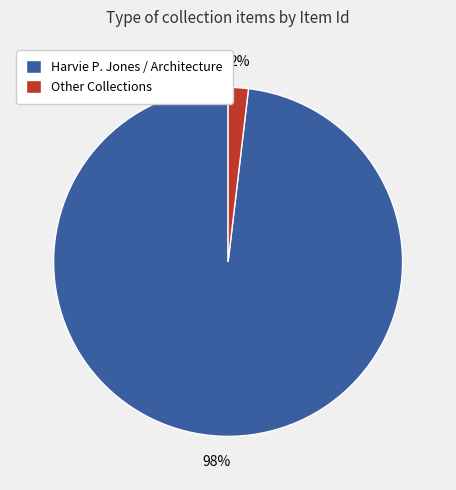

Rank the categories by value from highest to lowest.

Harvie P. Jones / Architecture, Other Collections